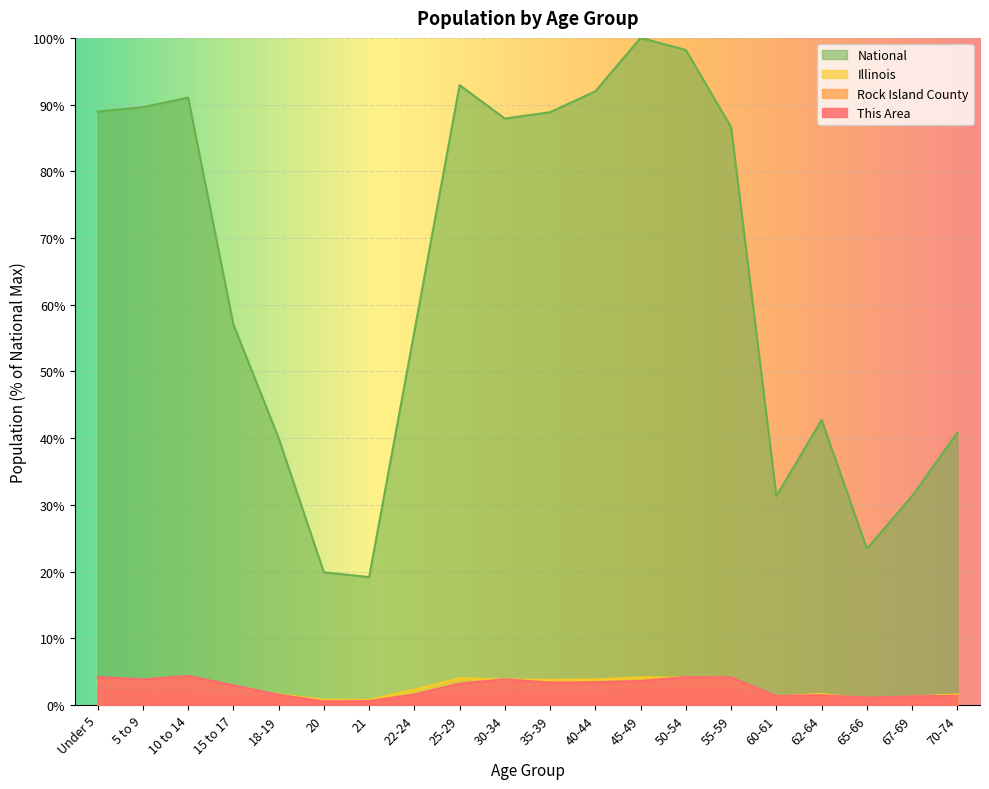

At which category does Illinois reach its first local peak?

10 to 14